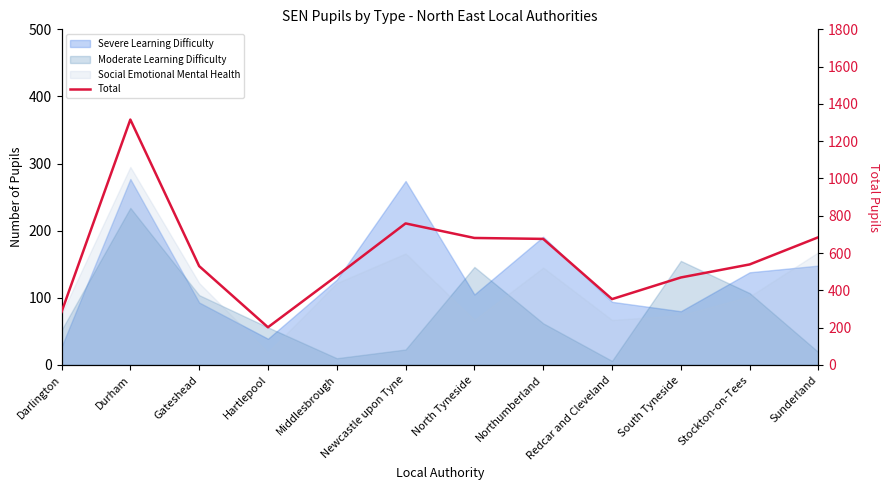

Reading right to left, extract all data points from this chart.

Sunderland=685	Stockton-on-Tees=539	South Tyneside=469	Redcar and Cleveland=353	Northumberland=676	North Tyneside=681	Newcastle upon Tyne=759	Middlesbrough=478	Hartlepool=202	Gateshead=530	Durham=1316	Darlington=284